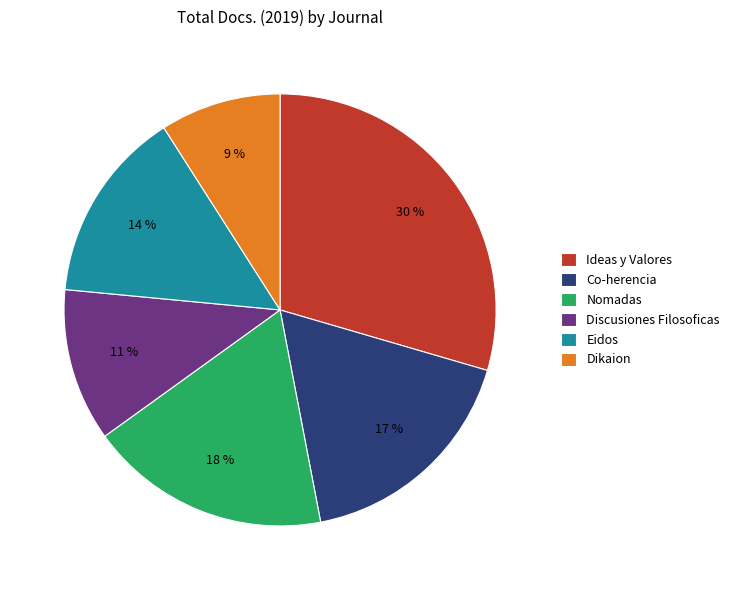

True or false: Ideas y Valores accounts for 30% of the total.

True